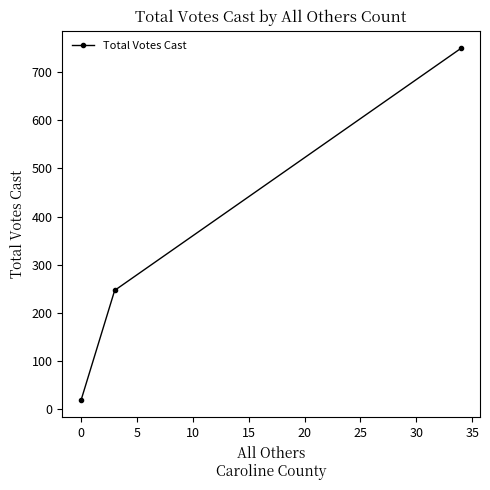

How many categories are shown in the chart?

3